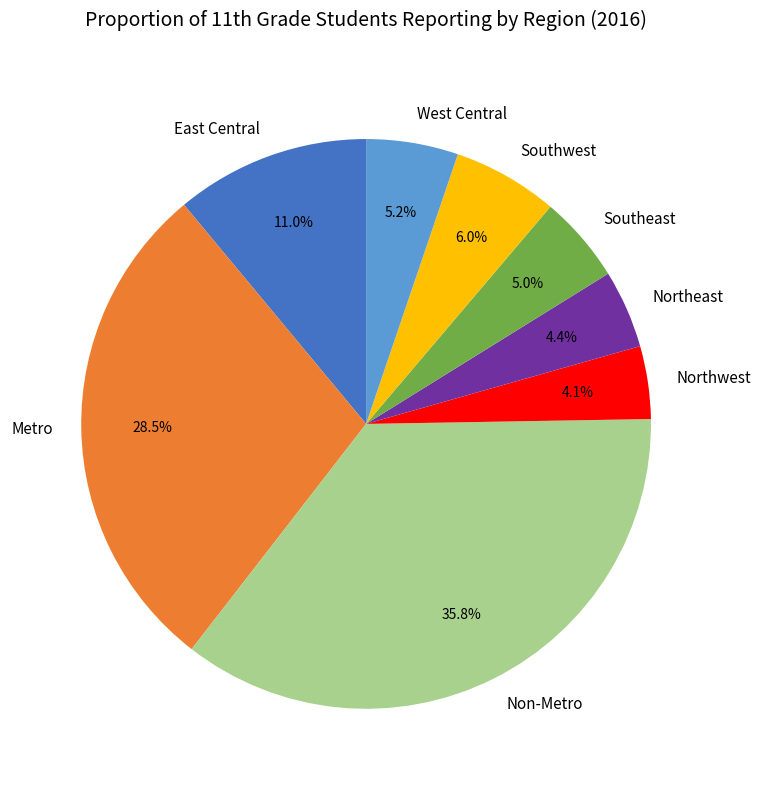

What percentage is NOT represented by Non-Metro?

64.2%